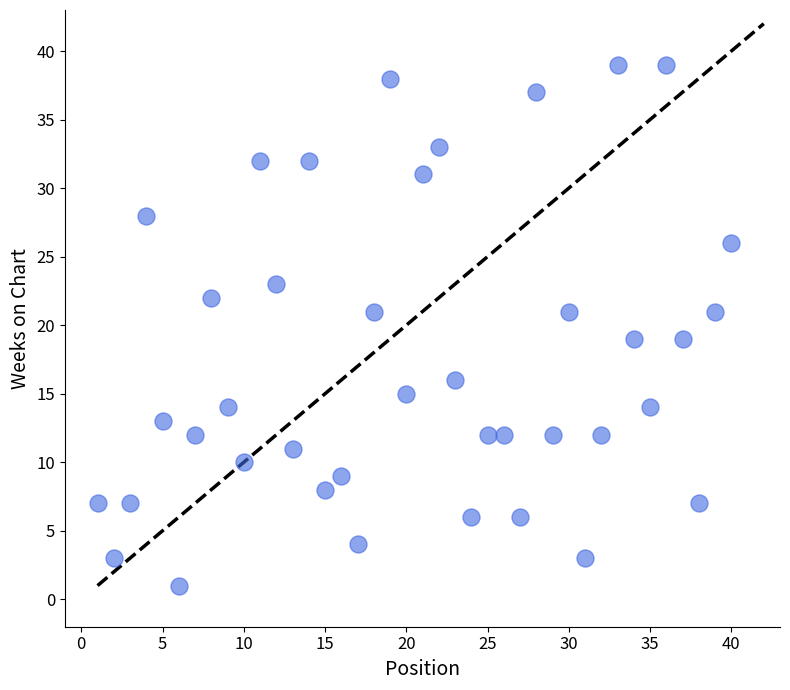

What is the range of Y values (max minus min)?

38